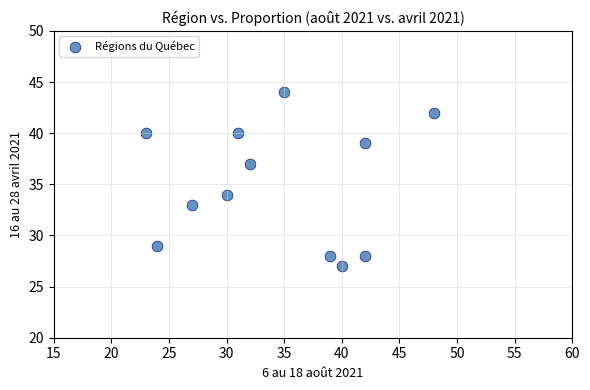

What Y value in the scatter plot is closest to 35?

34